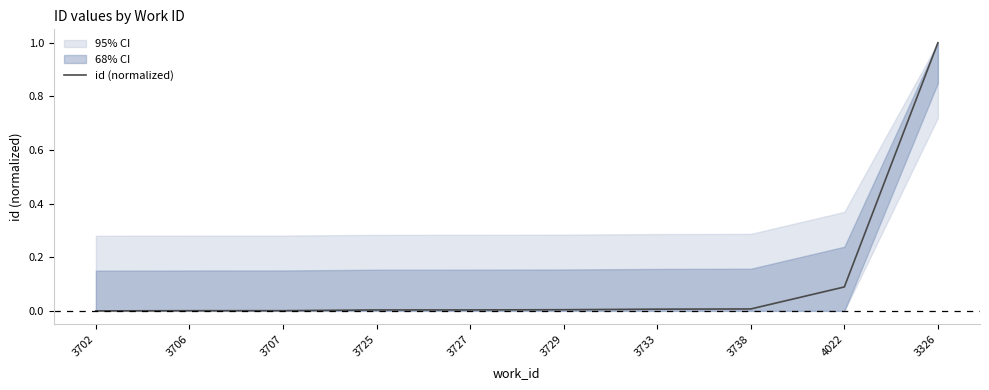

Reading left to right, transcribe all the data shown in this chart.

0.0	0.0	0.0	0.0	0.0	0.0	0.0	0.0	0.1	1.0